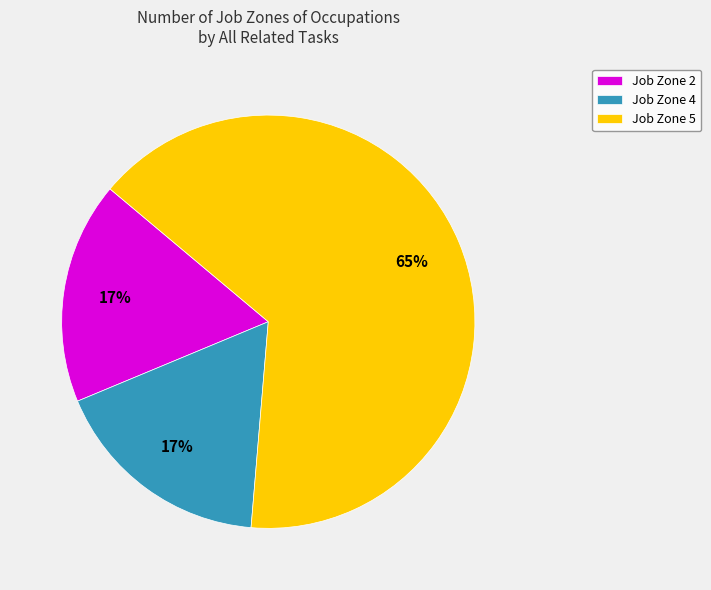

To the nearest percent, what is the average slice percentage?

33%